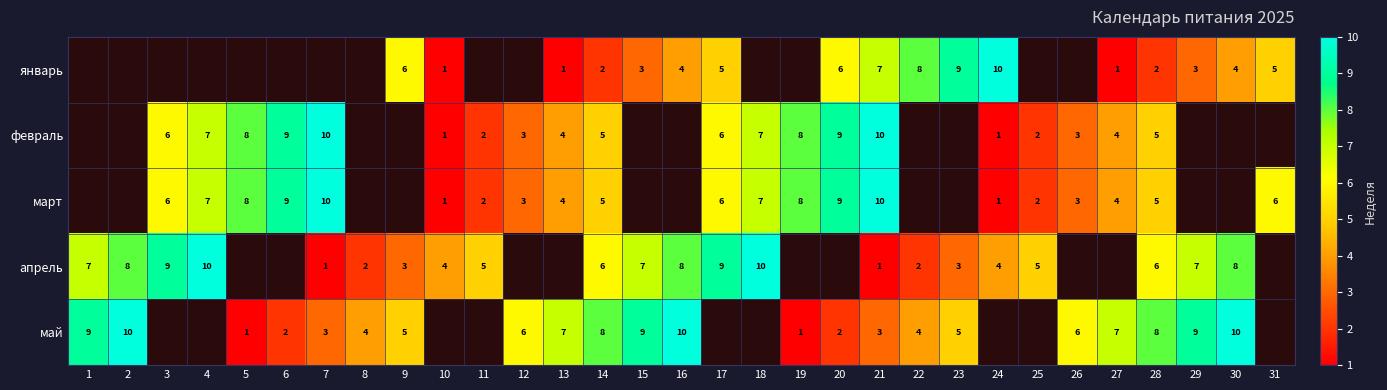

The апрель series shows 8 at 2. True or false?

True